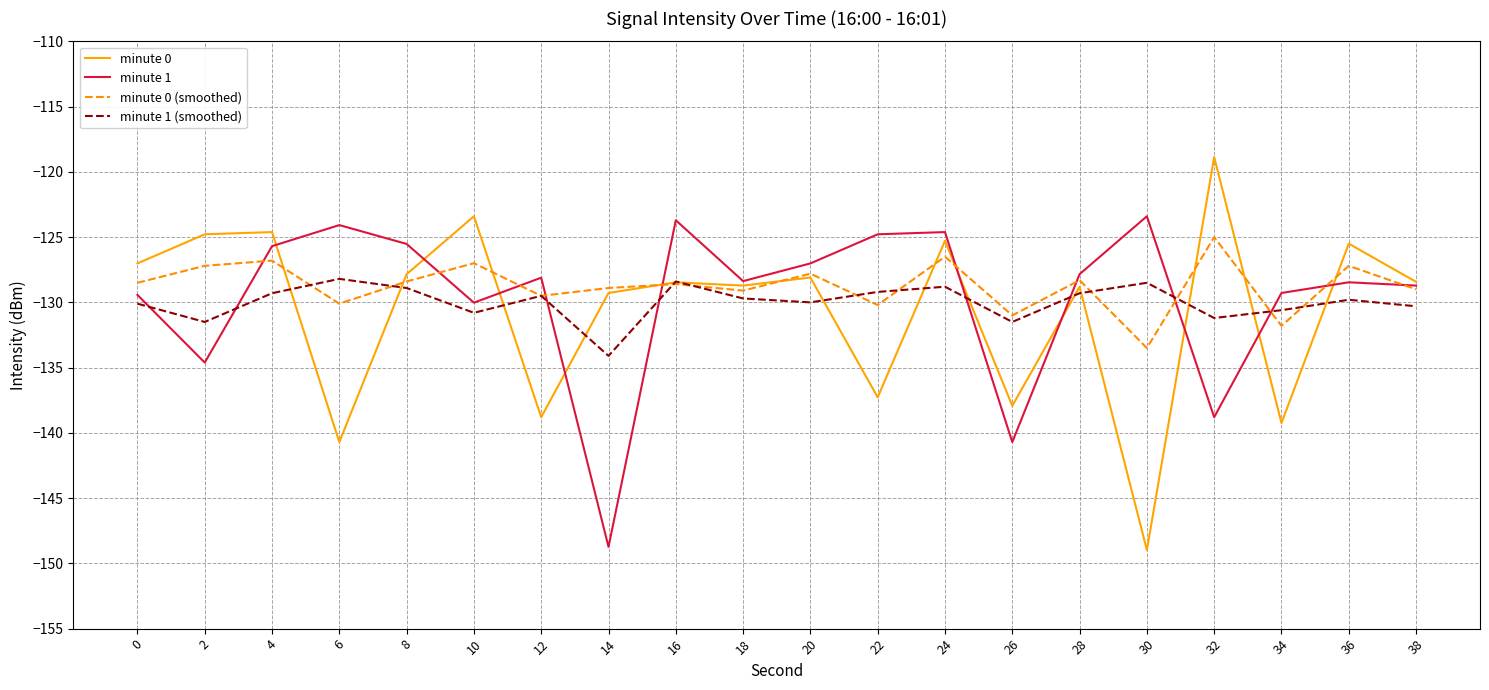

Which label corresponds to the largest value in the chart?

32